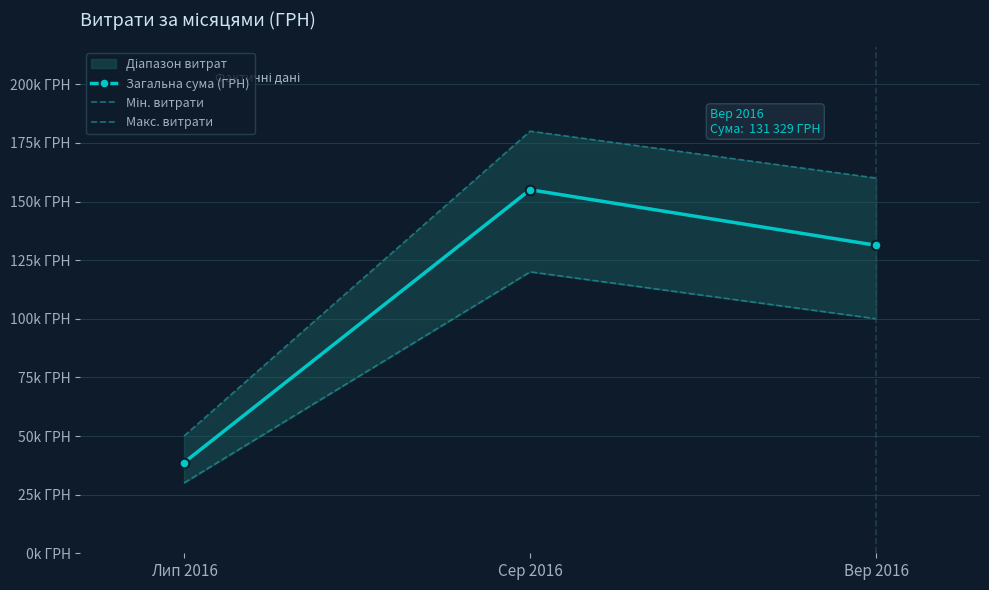

Between Сер 2016 and Вер 2016, which series saw the biggest shift?

Загальна сума (ГРН)